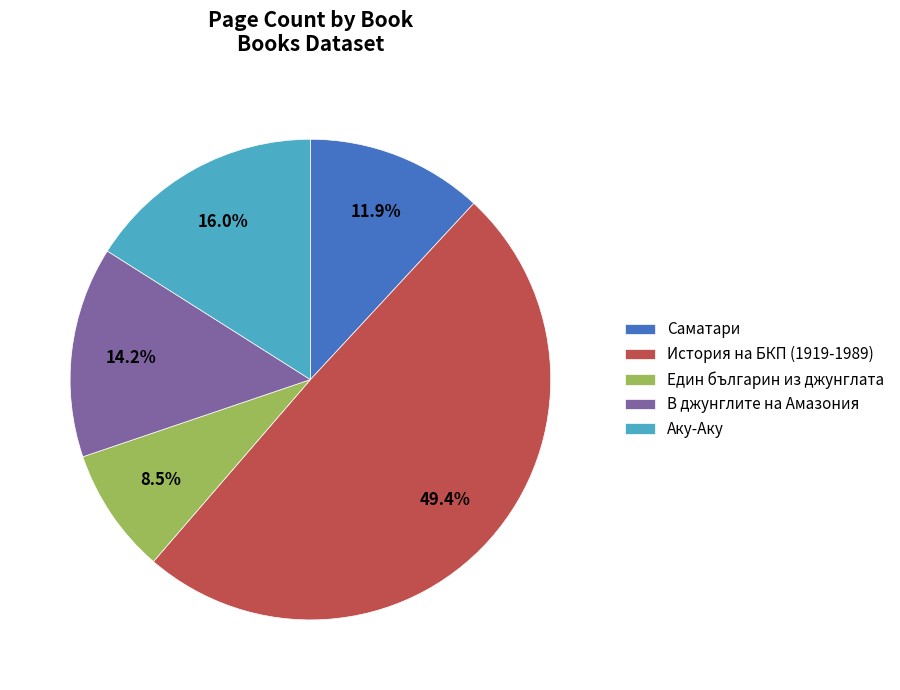

Rank the categories by value from highest to lowest.

История на БКП (1919-1989), Аку-Аку, В джунглите на Амазония, Саматари, Един българин из джунглата